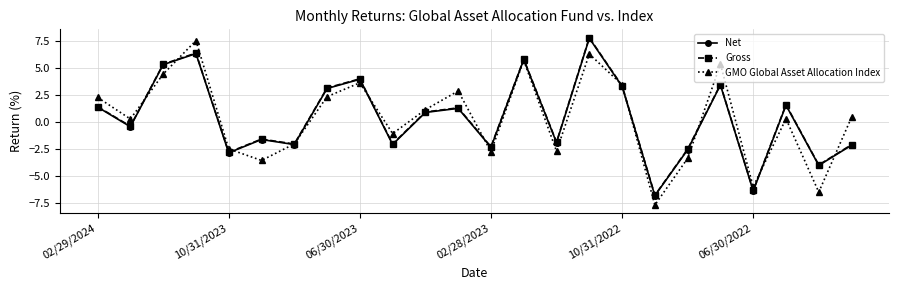

What is the maximum value for GMO Global Asset Allocation Index?

7.6